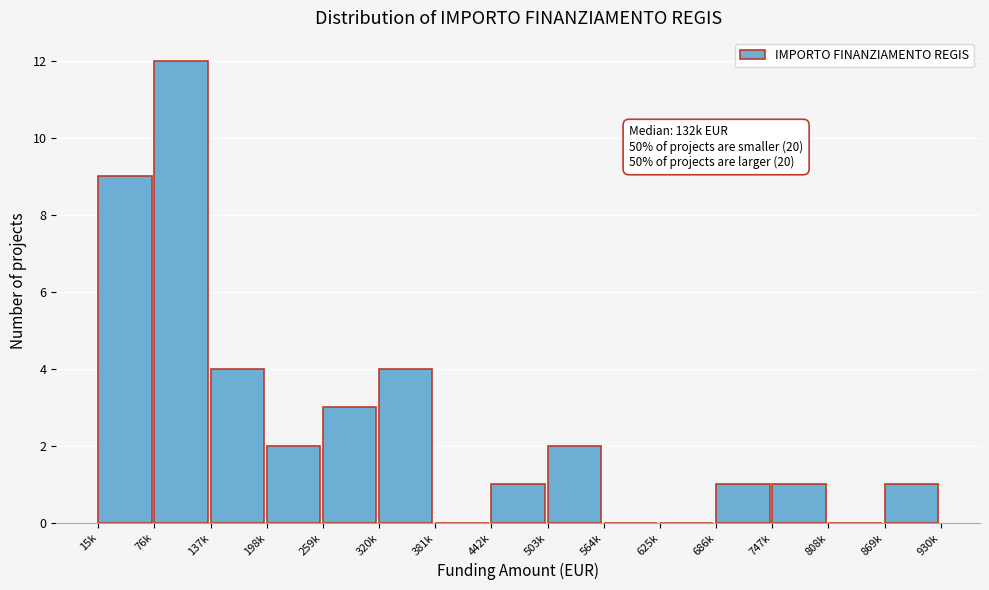

Reading left to right, transcribe all the data shown in this chart.

15k=9	76k=12	137k=4	198k=2	259k=3	320k=4	381k=0	442k=1	503k=2	564k=0	625k=0	686k=1	747k=1	808k=0	869k=1